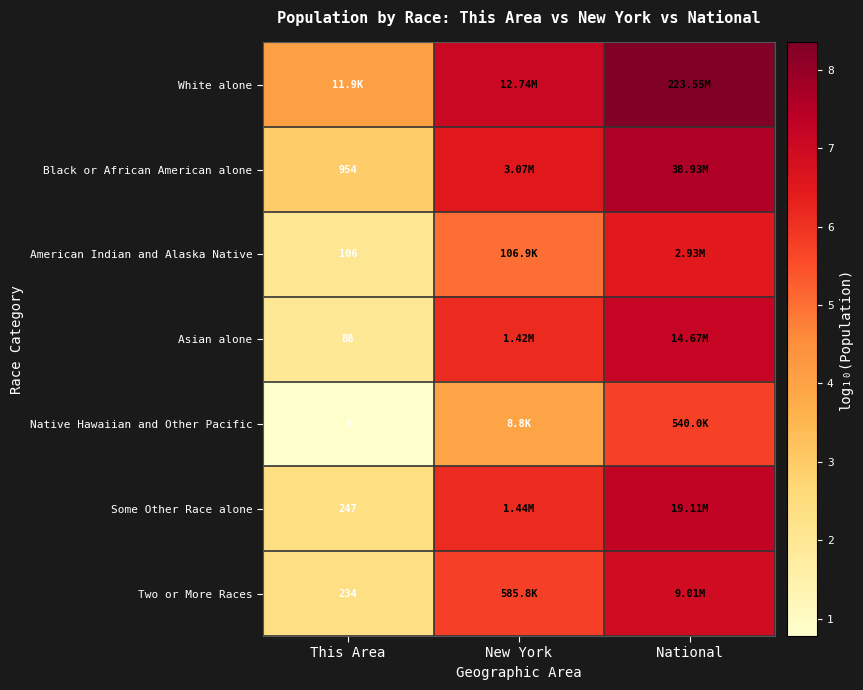

Rank the series at New York from highest to lowest value.

White alone, Black or African American alone, Some Other Race alone, Asian alone, Two or More Races, American Indian and Alaska Native, Native Hawaiian and Other Pacific